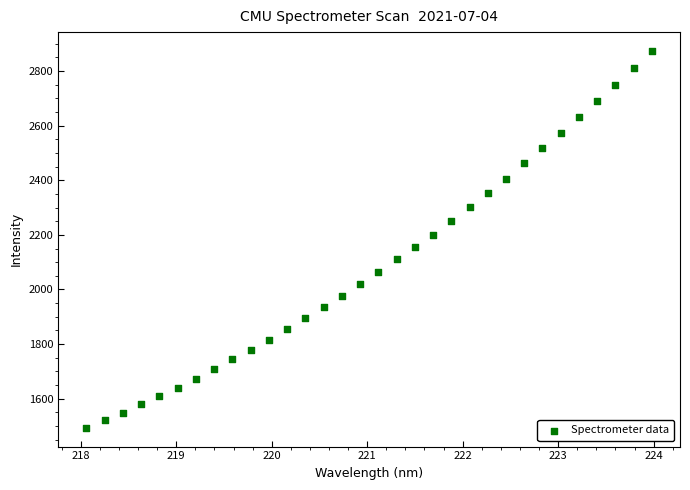

What is the range of Y values (max minus min)?

1379.2